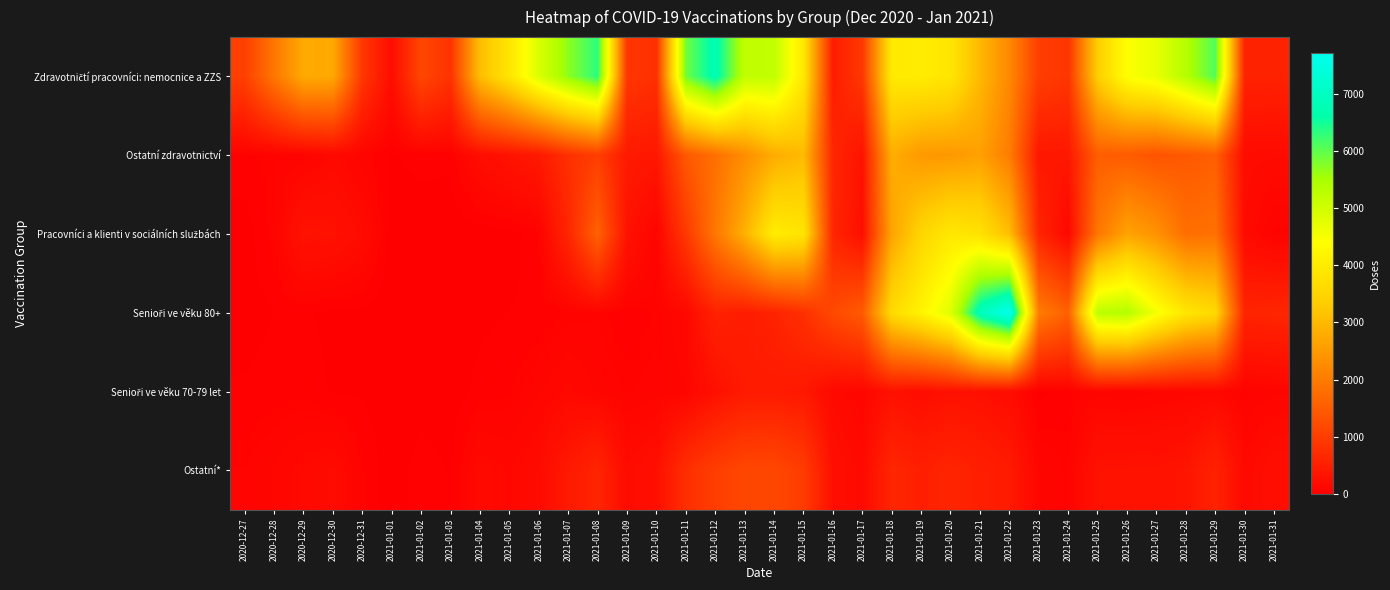

What is the greatest value displayed?

7714